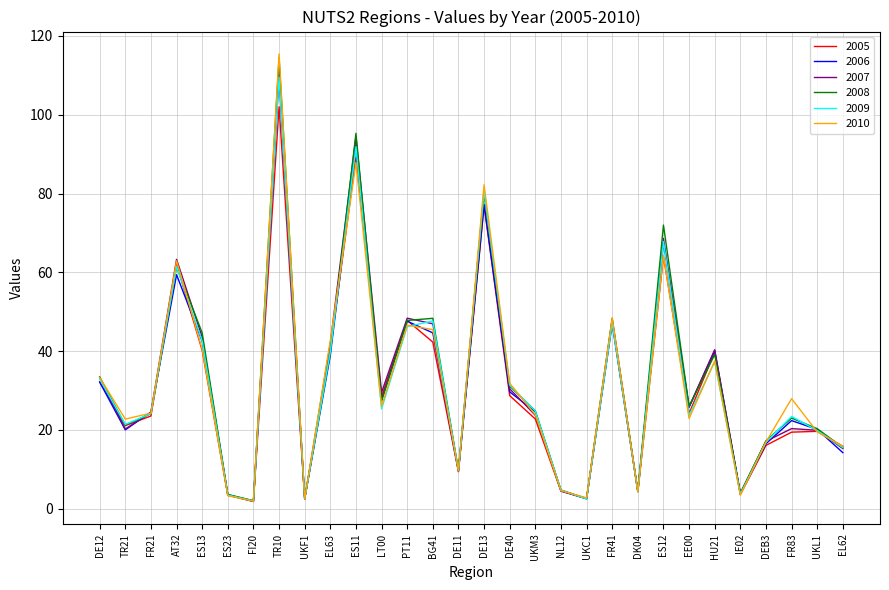

What is the maximum value for 2005?

102.0